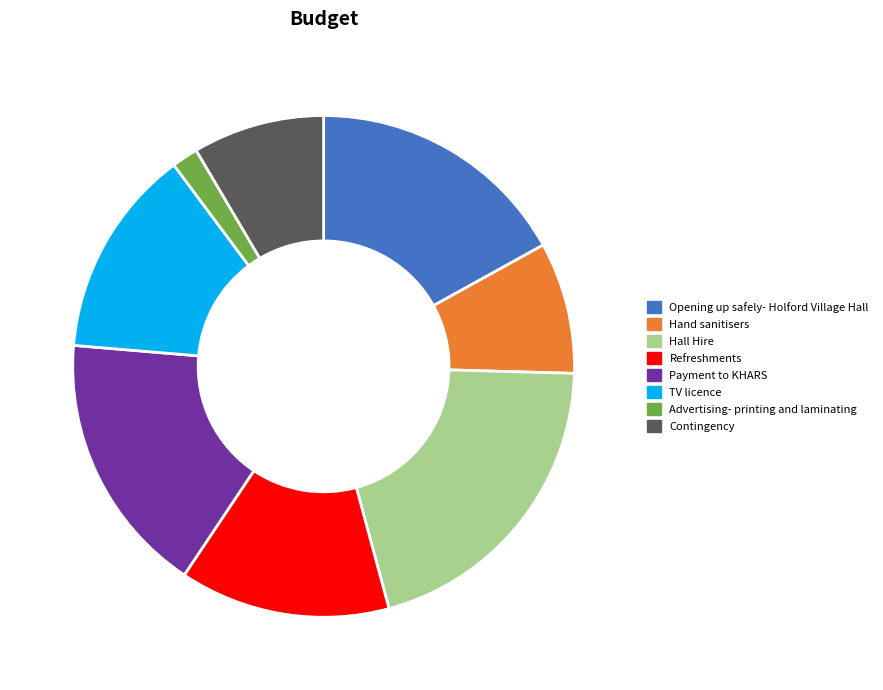

Is there a majority slice in this chart?

No